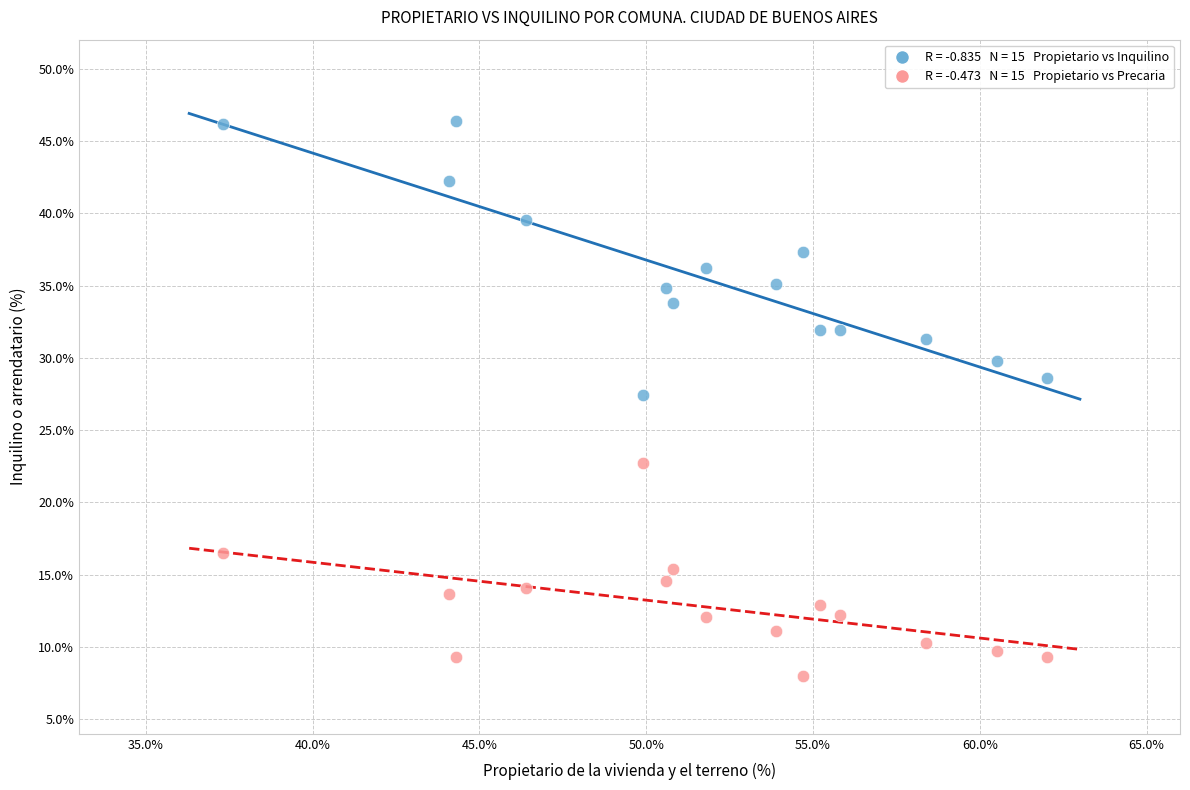

Across all data points, what is the range of X values (max minus min)?

24.7